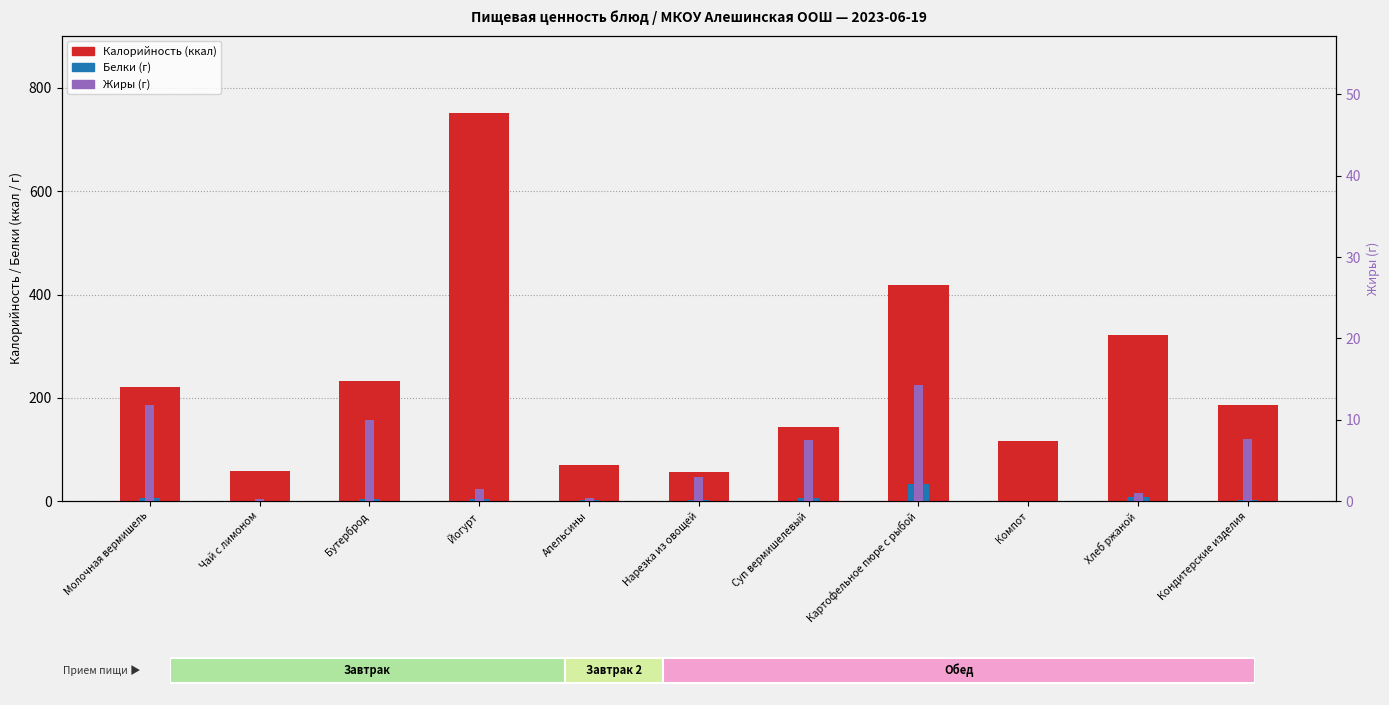

What is the total value across all series at Хлеб ржаной?

329.1